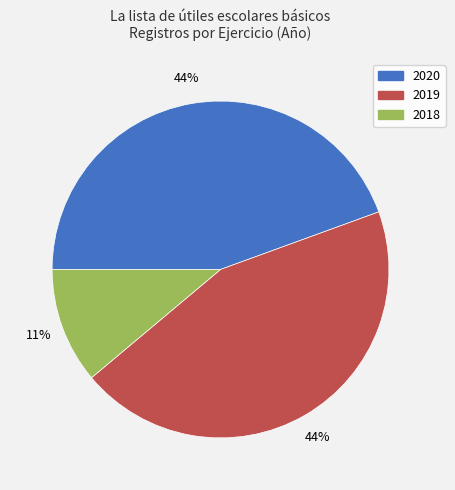

To the nearest percent, what is the difference between the largest and smallest slice percentages?

33%